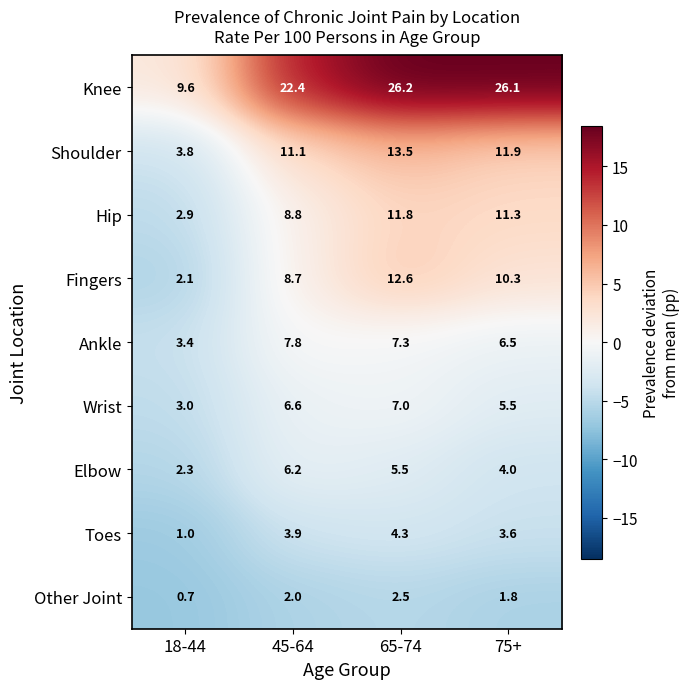

The value of Hip at 75+ is 11.3. True or false?

True